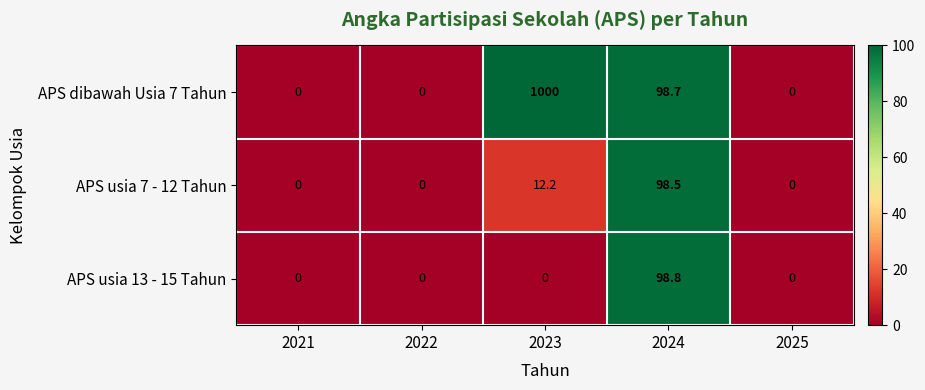

What is the spread (max minus min) of values at 2024?

0.3